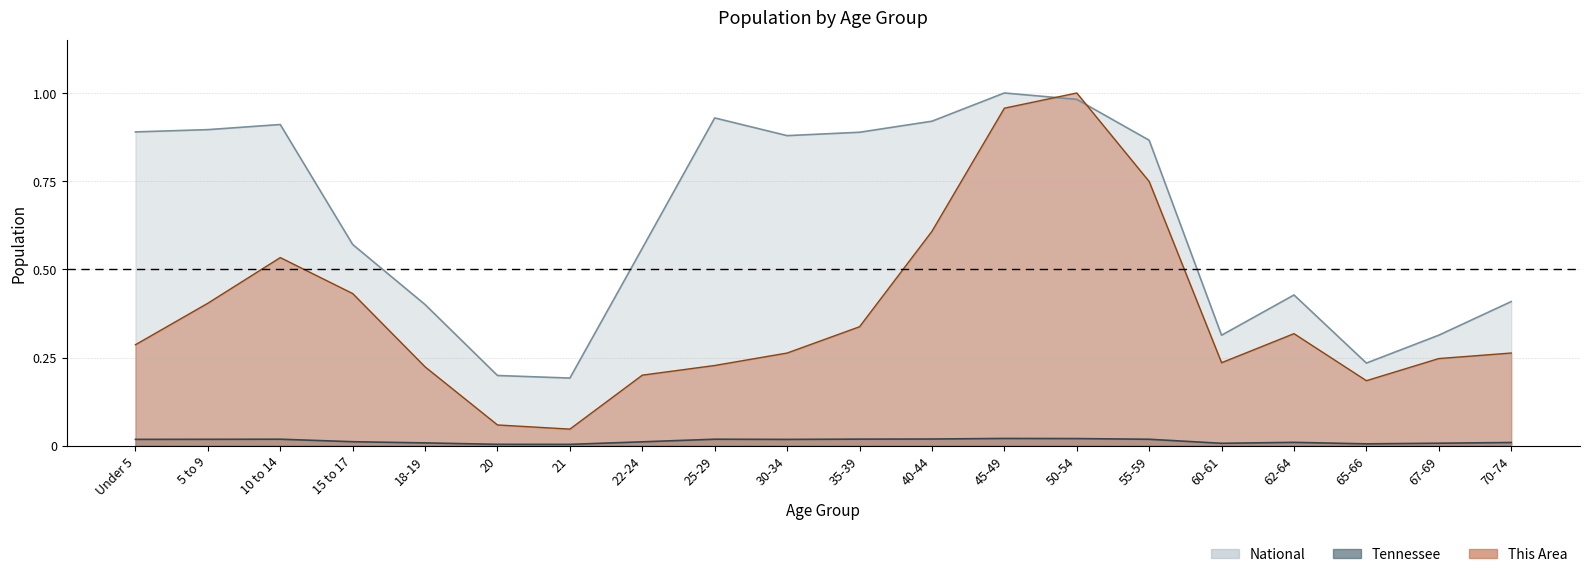

How many lines are shown in the chart?

3